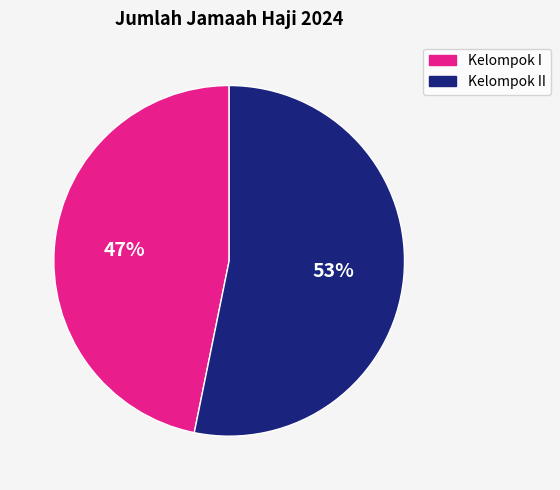

Is there any slice that represents more than half of the pie?

Yes